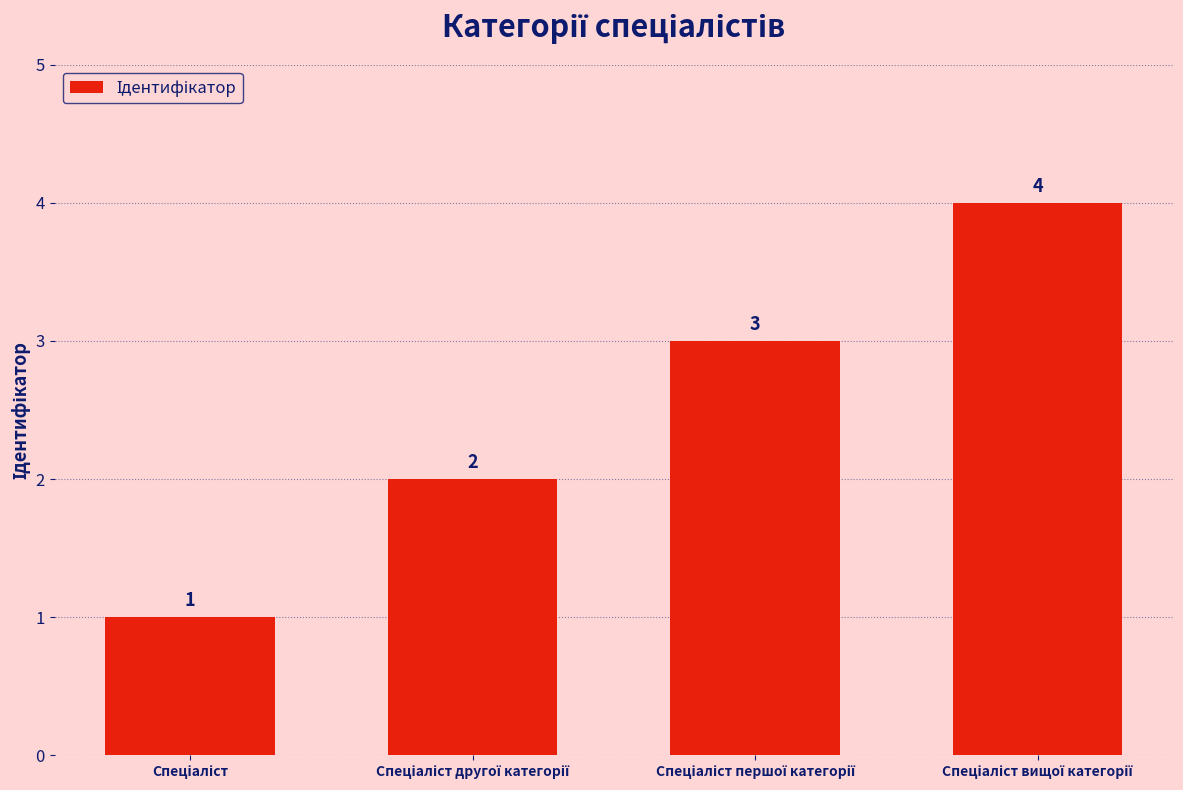

How many data points are less than 3?

2